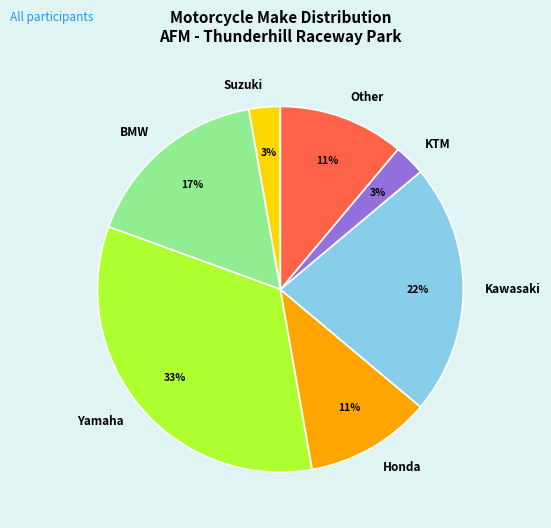

To the nearest percent, what percentage of the pie is Other?

11%